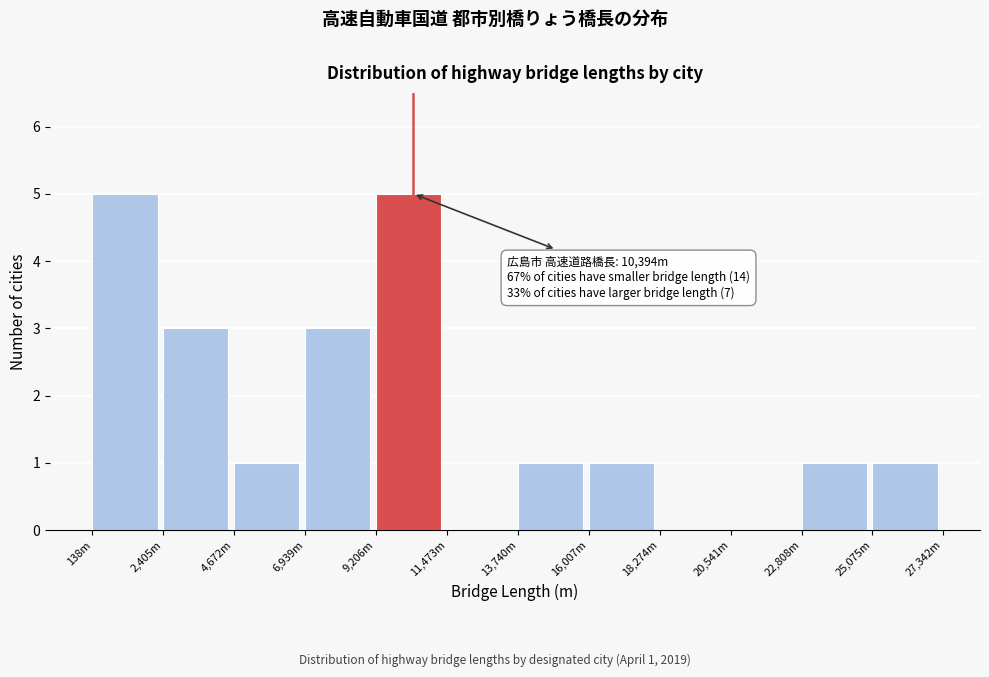

Reading left to right, extract all data points from this chart.

138m=5	2,405m=3	4,672m=1	6,939m=3	9,206m=5	11,473m=0	13,740m=1	16,007m=1	18,274m=0	20,541m=0	22,808m=1	25,075m=1